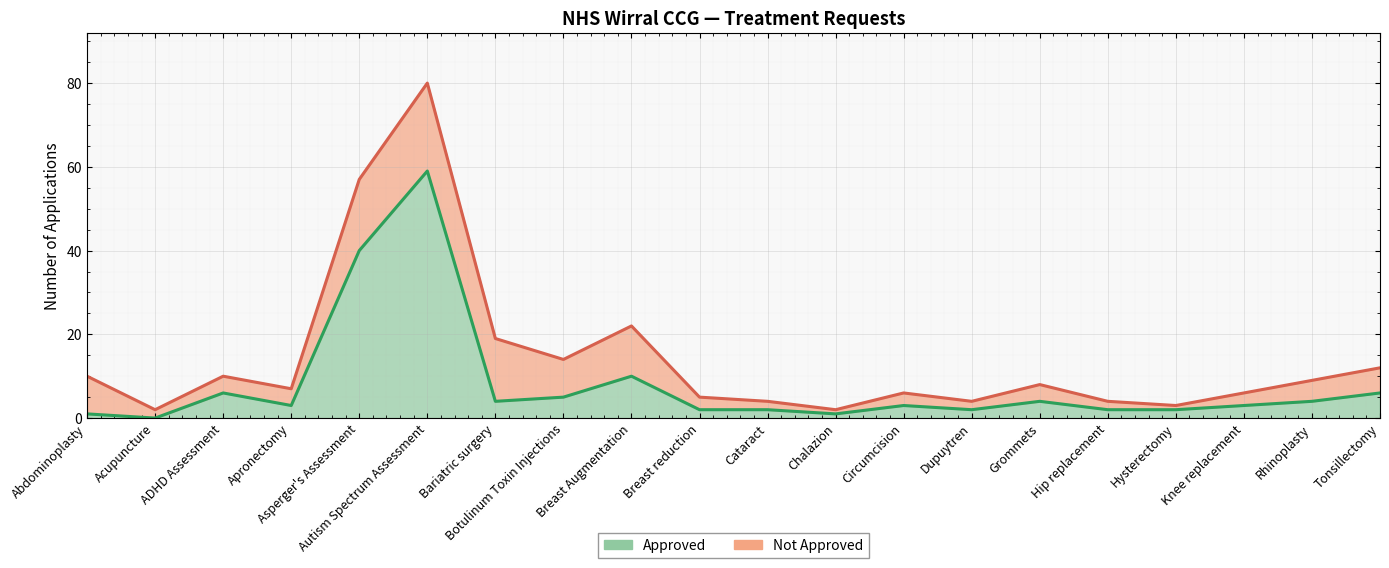

What is the label of the 13th point from the right?

Botulinum Toxin Injections